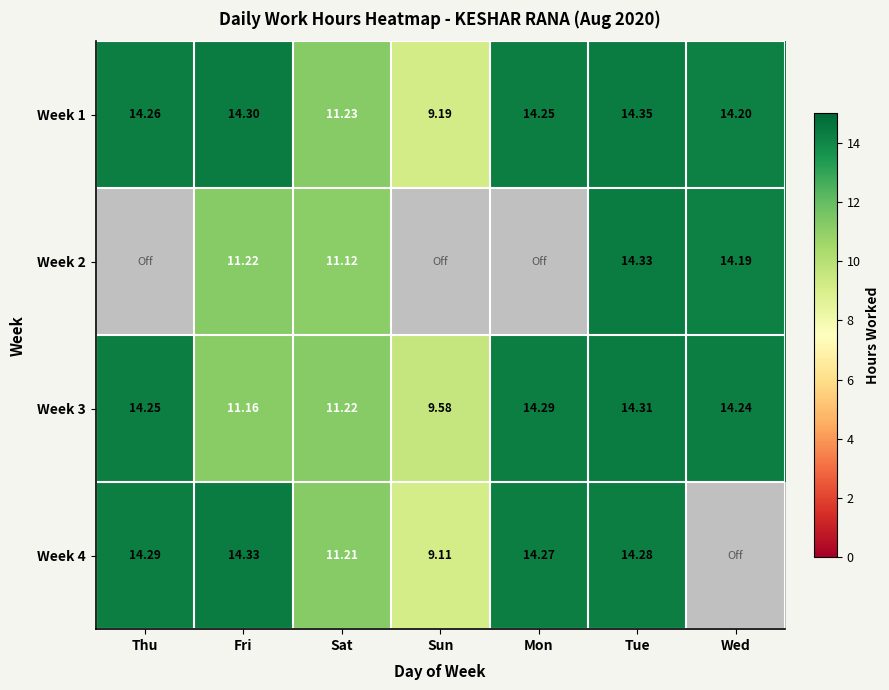

The Week 2 series shows 14.2 at Wed. True or false?

True